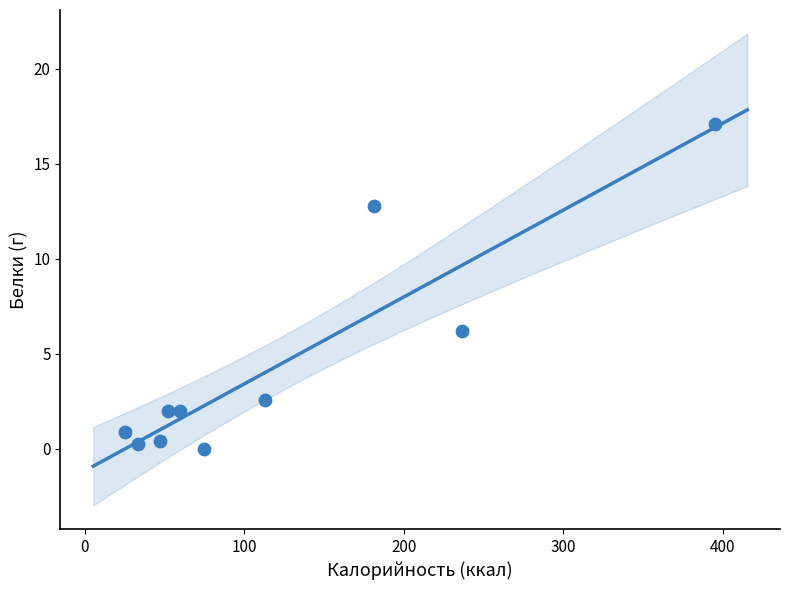

What is the average Y value?

4.4